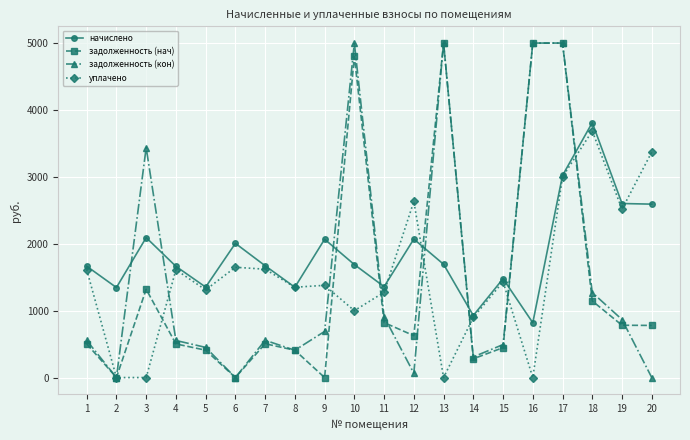

What is the maximum value shown in the chart?

5000.0